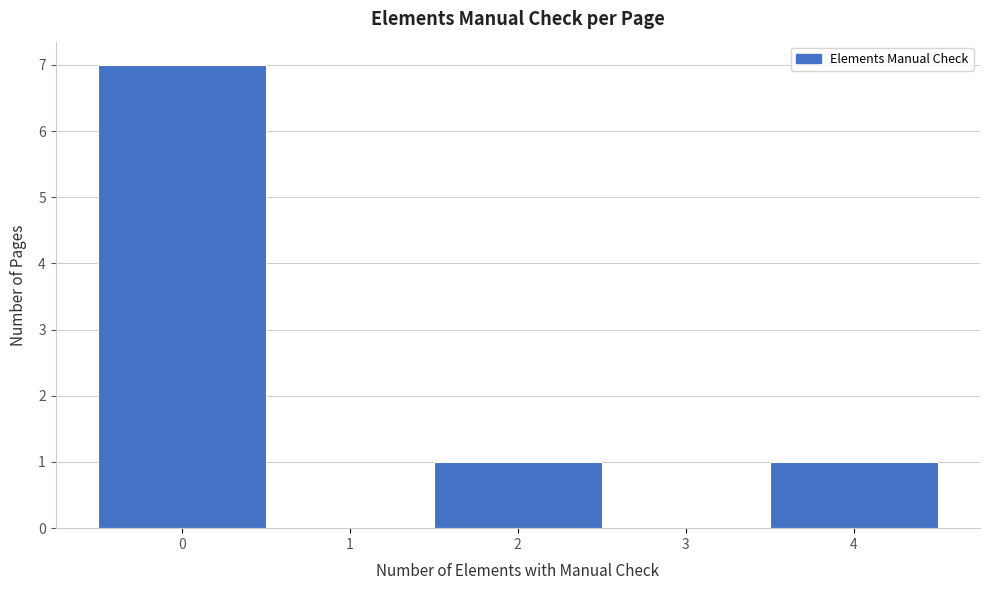

Reading left to right, list every bar in this chart as the range it spans on the x-axis followed by its height. The values are not printed on the chart, so give them approximately, as read against the axis.

-0.5 to 0.5: 7
0.5 to 1.5: 0
1.5 to 2.5: 1
2.5 to 3.5: 0
3.5 to 4.5: 1